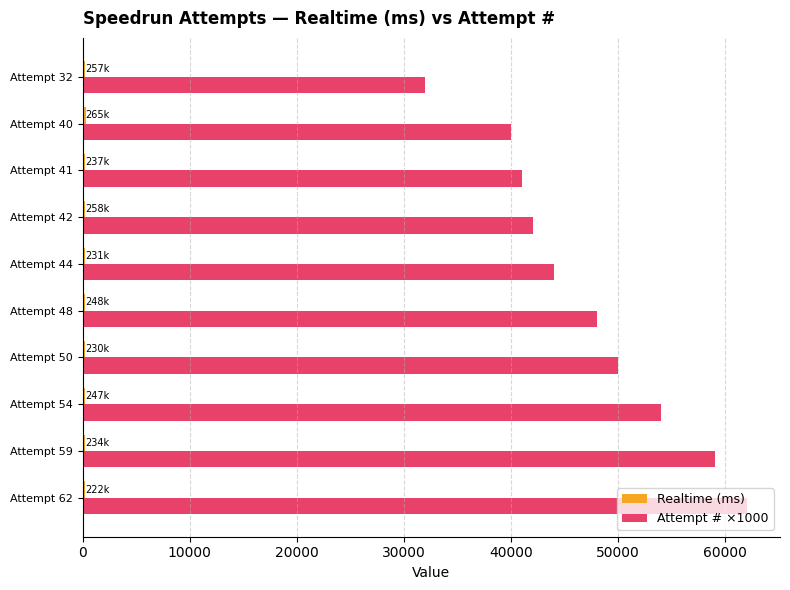

Which series has the largest range (max minus min)?

Attempt # ×1000